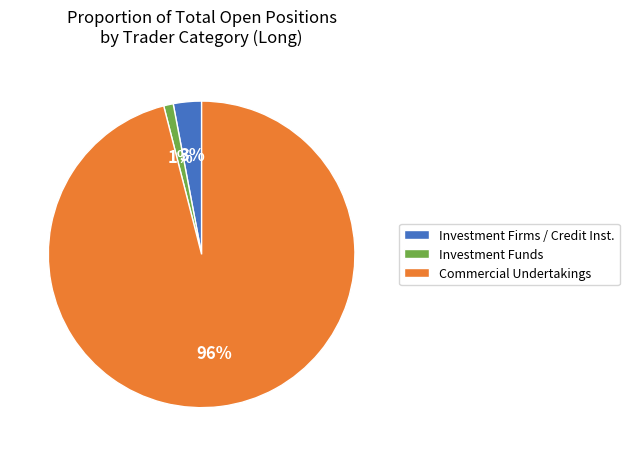

Between Investment Firms / Credit Inst. and Investment Funds, which is larger?

Investment Firms / Credit Inst.